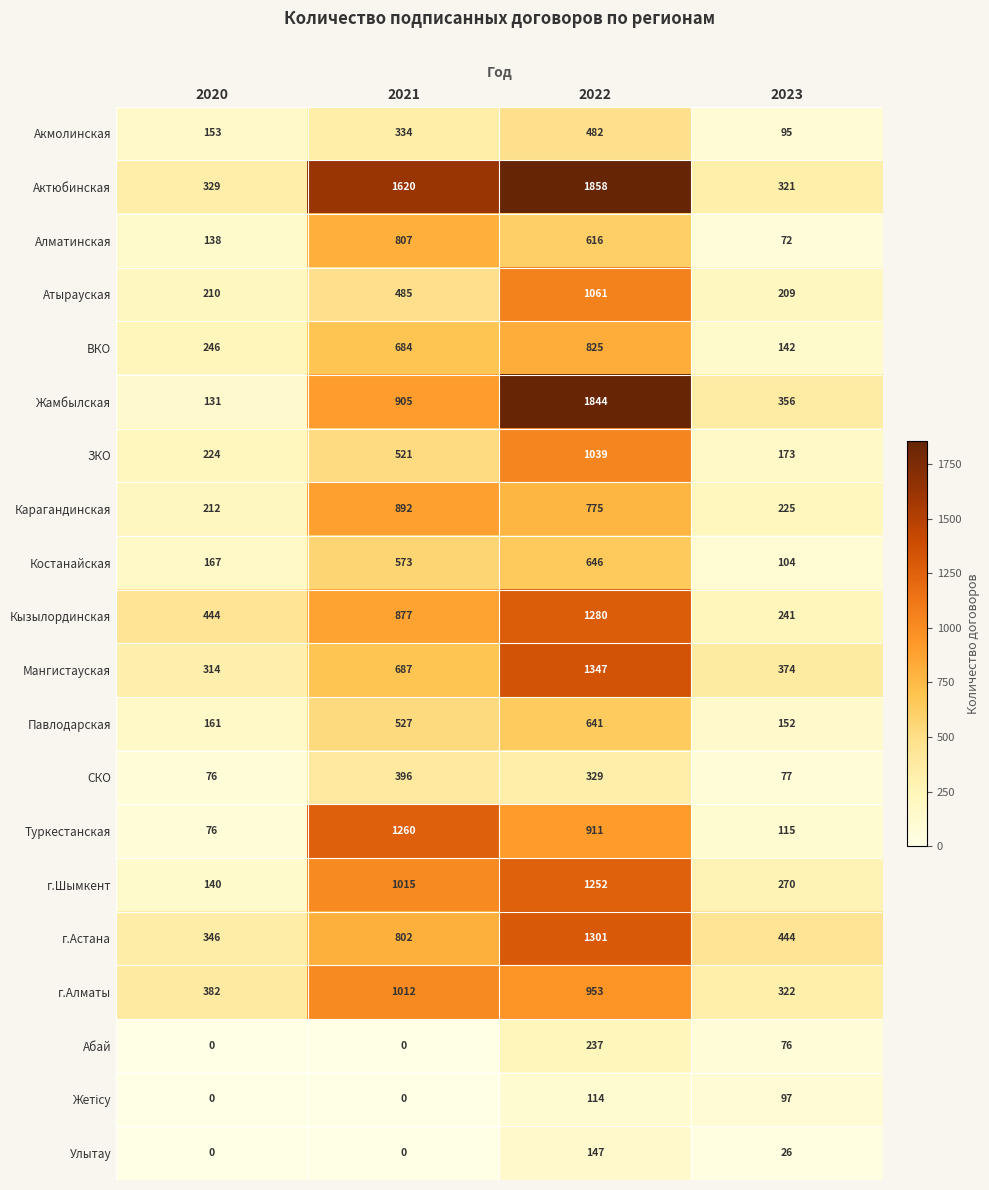

What is the average value of the Акмолинская series?

266